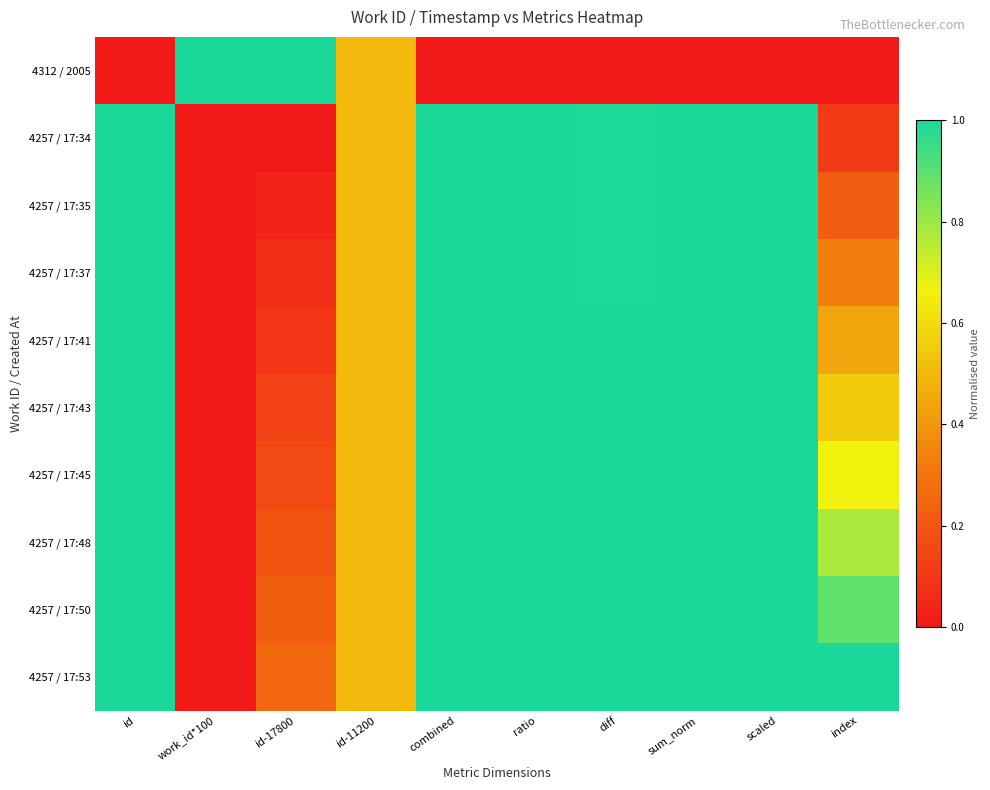

Reading right to left, extract all data points from this chart.

4312 / 2005: index=0.0	scaled=0.0	sum_norm=0.0	diff=0.0	ratio=0.0	combined=0.0	id-11200=0.5	id-17800=1.0	work_id*100=1.0	id=0.0
4257 / 17:34: index=0.1	scaled=1.0	sum_norm=1.0	diff=1.0	ratio=1.0	combined=1.0	id-11200=0.5	id-17800=0.0	work_id*100=0.0	id=1.0
4257 / 17:35: index=0.2	scaled=1.0	sum_norm=1.0	diff=1.0	ratio=1.0	combined=1.0	id-11200=0.5	id-17800=0.0	work_id*100=0.0	id=1.0
4257 / 17:37: index=0.3	scaled=1.0	sum_norm=1.0	diff=1.0	ratio=1.0	combined=1.0	id-11200=0.5	id-17800=0.1	work_id*100=0.0	id=1.0
4257 / 17:41: index=0.4	scaled=1.0	sum_norm=1.0	diff=1.0	ratio=1.0	combined=1.0	id-11200=0.5	id-17800=0.1	work_id*100=0.0	id=1.0
4257 / 17:43: index=0.6	scaled=1.0	sum_norm=1.0	diff=1.0	ratio=1.0	combined=1.0	id-11200=0.5	id-17800=0.1	work_id*100=0.0	id=1.0
4257 / 17:45: index=0.7	scaled=1.0	sum_norm=1.0	diff=1.0	ratio=1.0	combined=1.0	id-11200=0.5	id-17800=0.2	work_id*100=0.0	id=1.0
4257 / 17:48: index=0.8	scaled=1.0	sum_norm=1.0	diff=1.0	ratio=1.0	combined=1.0	id-11200=0.5	id-17800=0.2	work_id*100=0.0	id=1.0
4257 / 17:50: index=0.9	scaled=1.0	sum_norm=1.0	diff=1.0	ratio=1.0	combined=1.0	id-11200=0.5	id-17800=0.2	work_id*100=0.0	id=1.0
4257 / 17:53: index=1.0	scaled=1.0	sum_norm=1.0	diff=1.0	ratio=1.0	combined=1.0	id-11200=0.5	id-17800=0.3	work_id*100=0.0	id=1.0